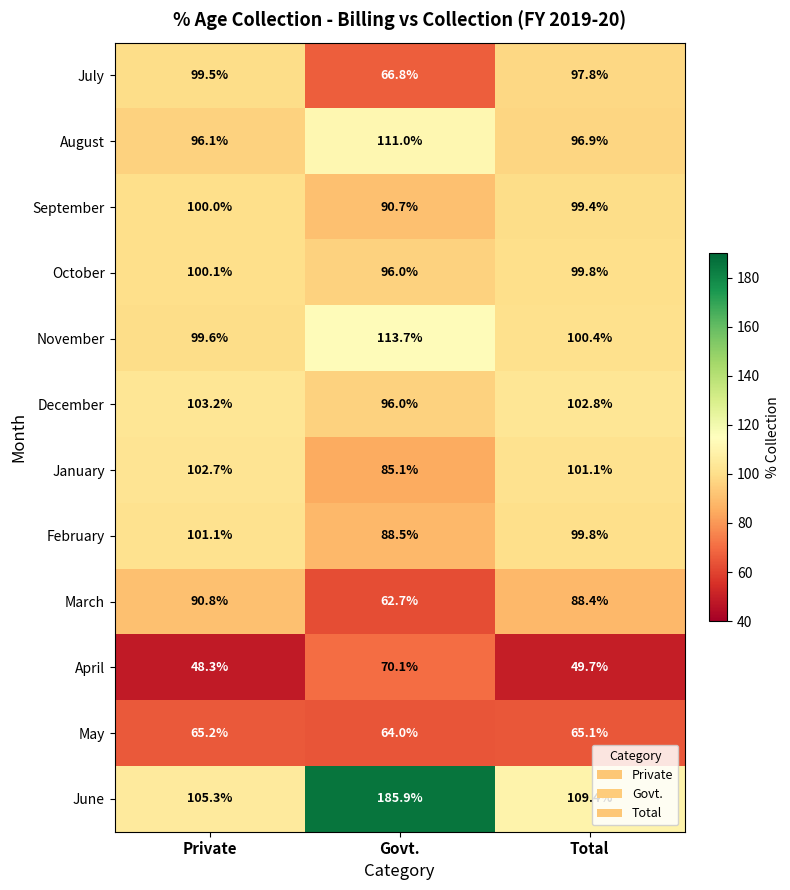

Count the number of categories in the chart.

3